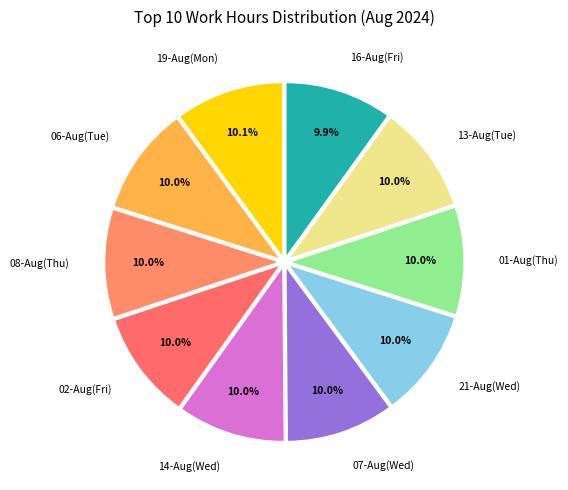

Count the number of slices in the pie.

10